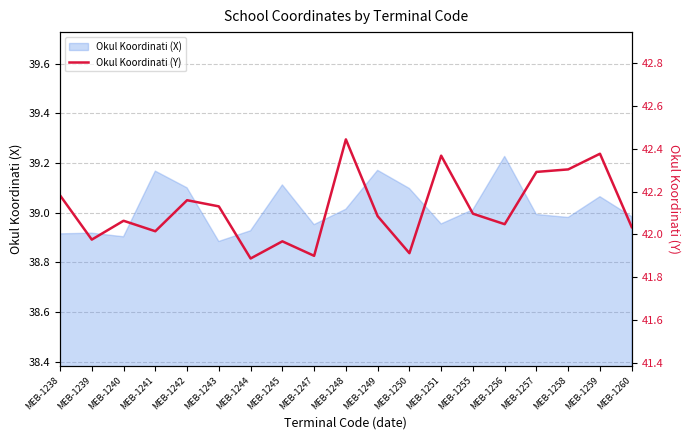

The value at MEB-1245 is 10.9. True or false?

False